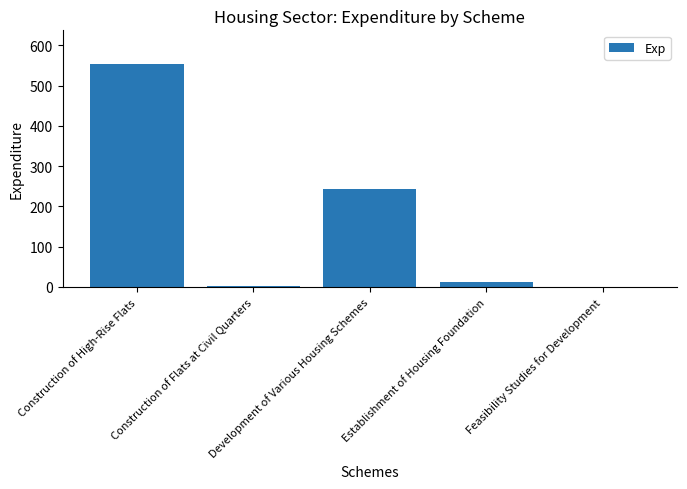

How many data points are above 11?

3